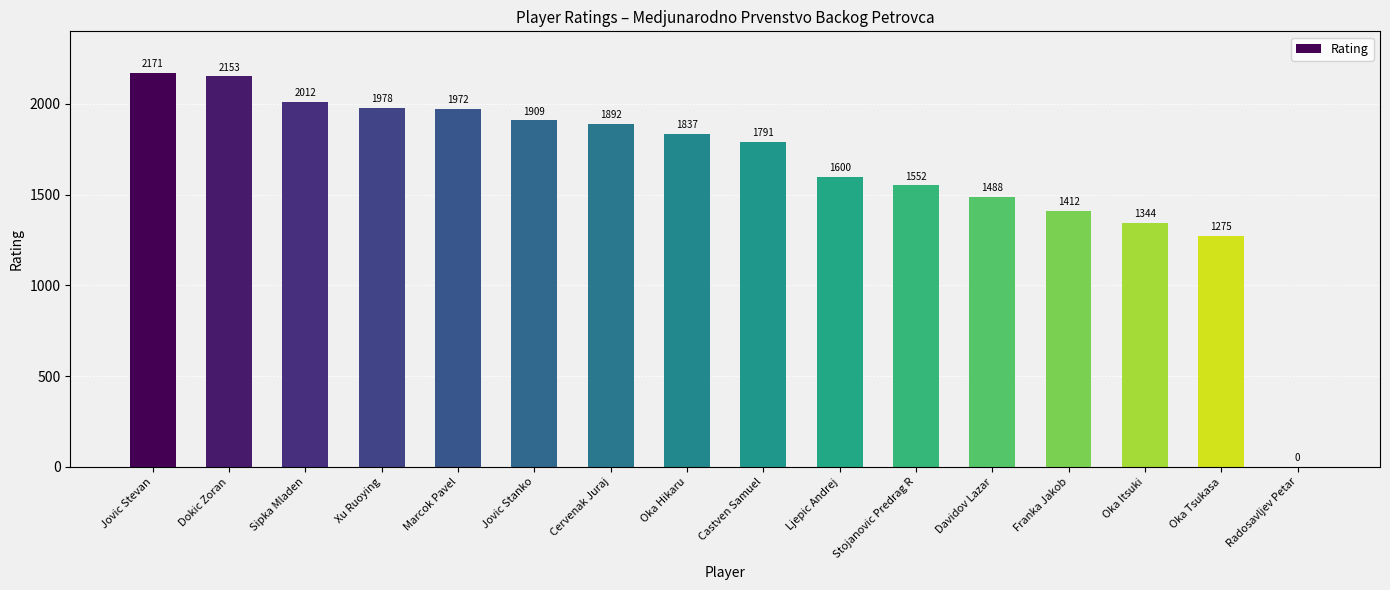

At which category does the chart reach its peak across all series?

Jovic Stevan